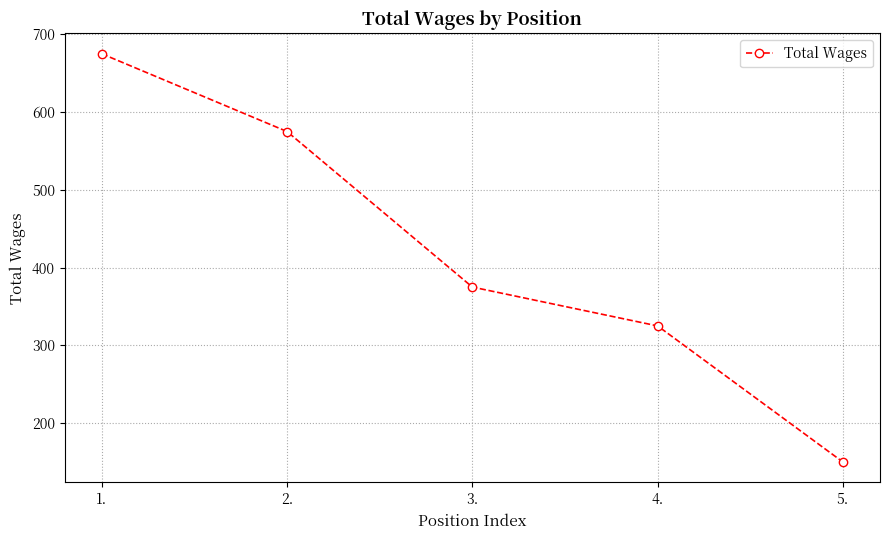

Which has a higher value, 1. or 3.?

1.